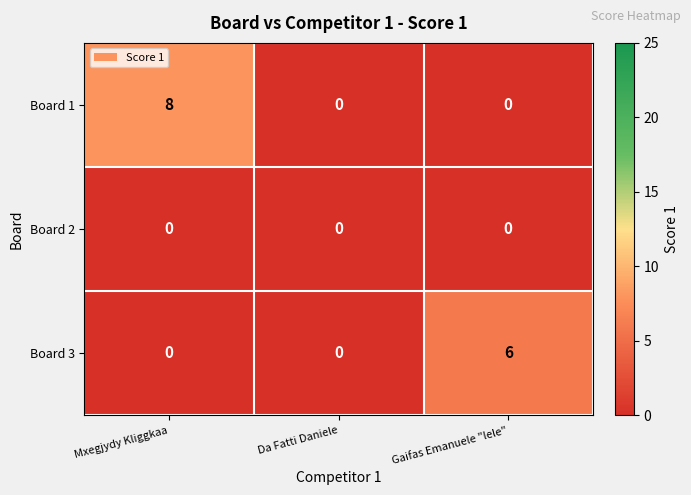

What value does the Board 3 series have at Gaifas Emanuele "lele"?

6